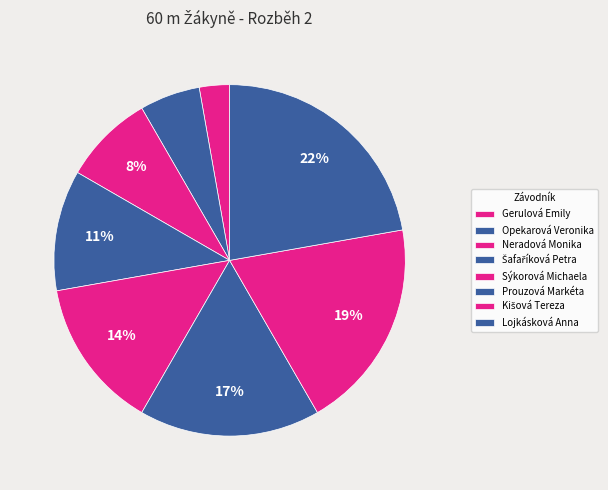

Is Neradová Monika the majority of the pie?

No